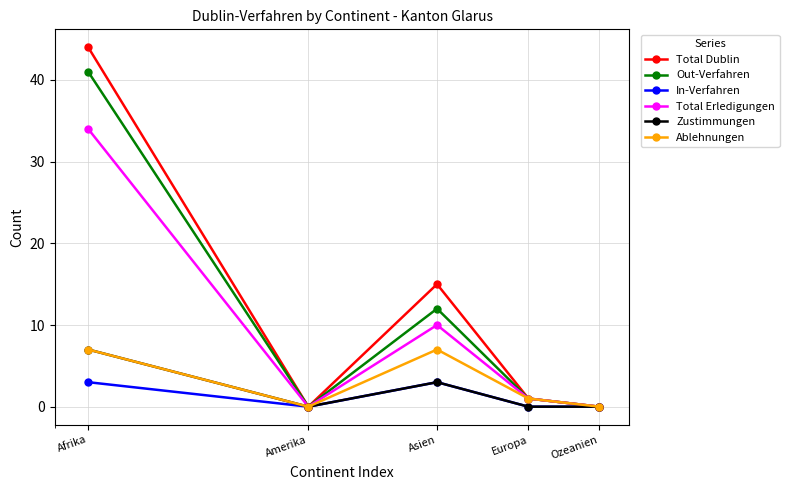

What are all the series names shown in the legend?

Total Dublin, Out-Verfahren, In-Verfahren, Total Erledigungen, Zustimmungen, Ablehnungen